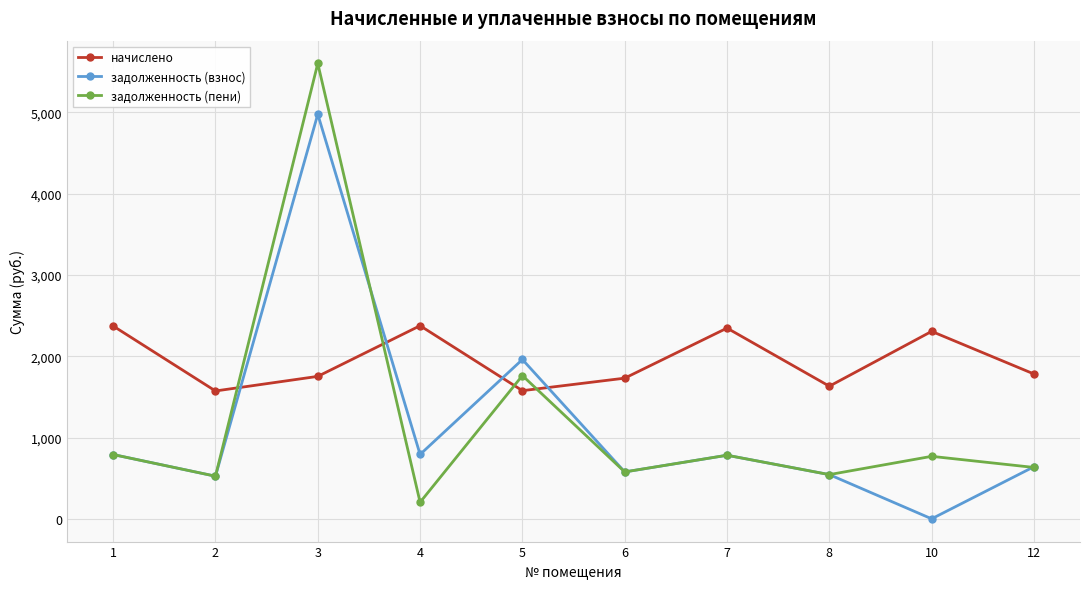

At which category does задолженность (пени) reach its first local valley?

2